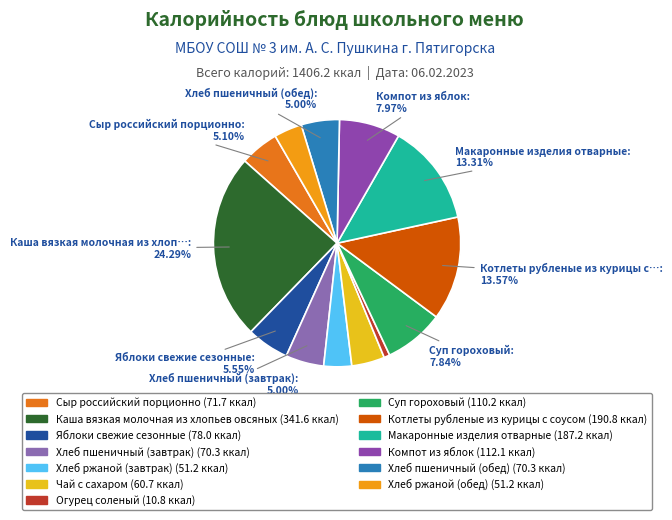

Is Хлеб ржаной (завтрак) the majority of the pie?

No